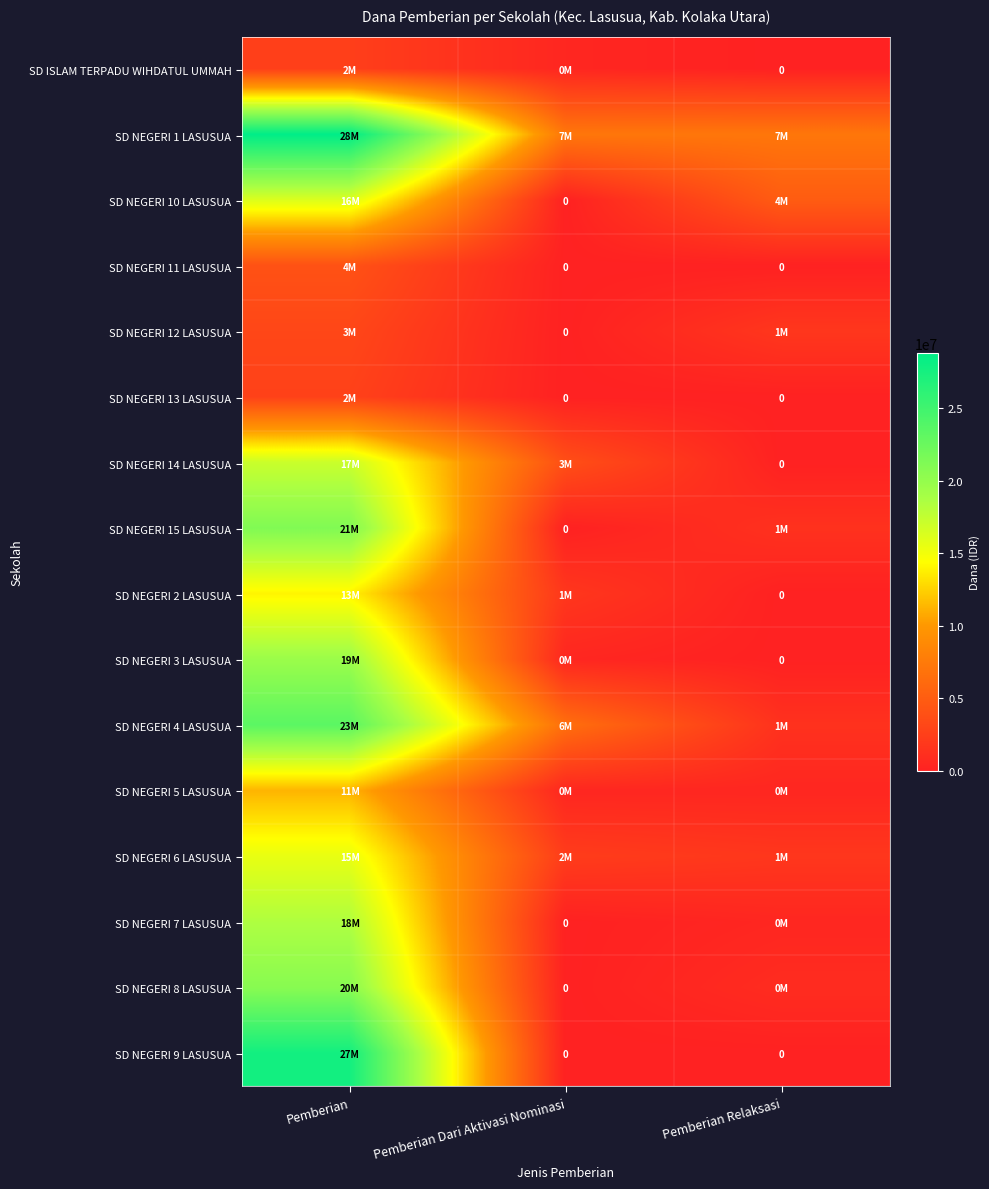

The value of SD NEGERI 7 LASUSUA at Pemberian Dari Aktivasi Nominasi is 0. True or false?

True